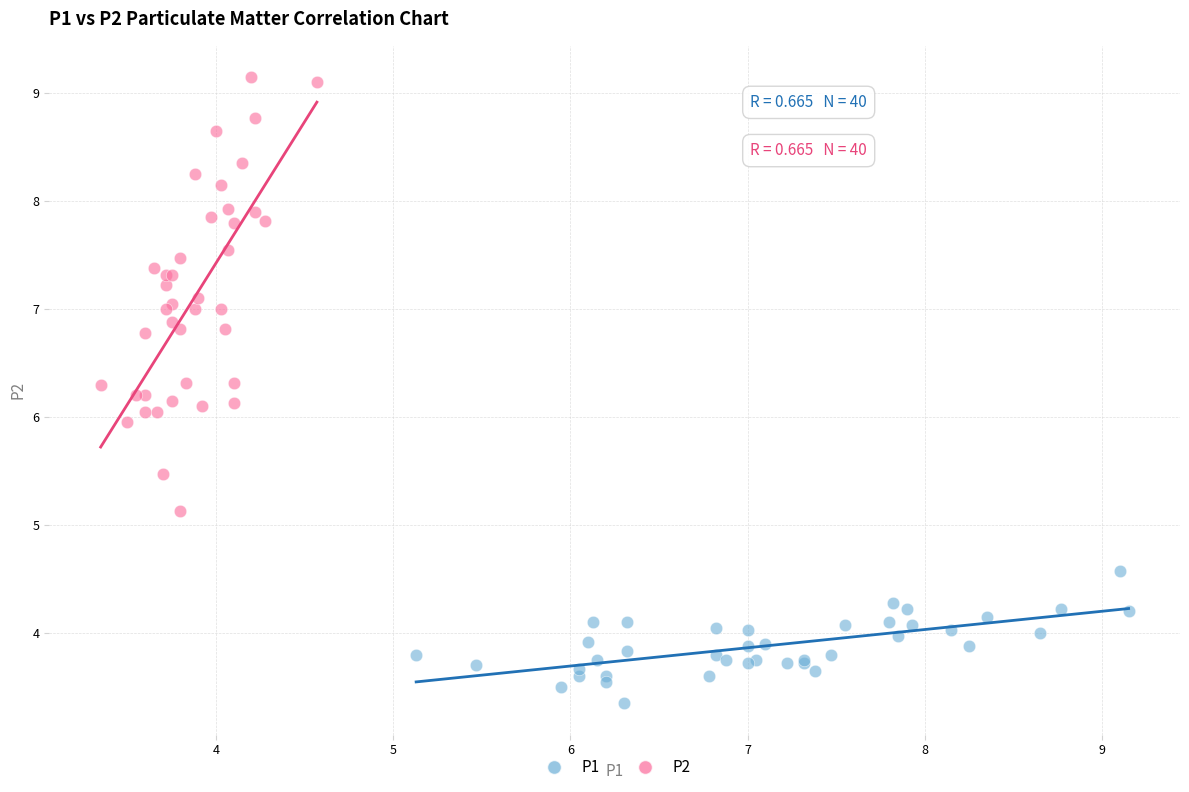

Which series has the widest spread of Y values?

P2